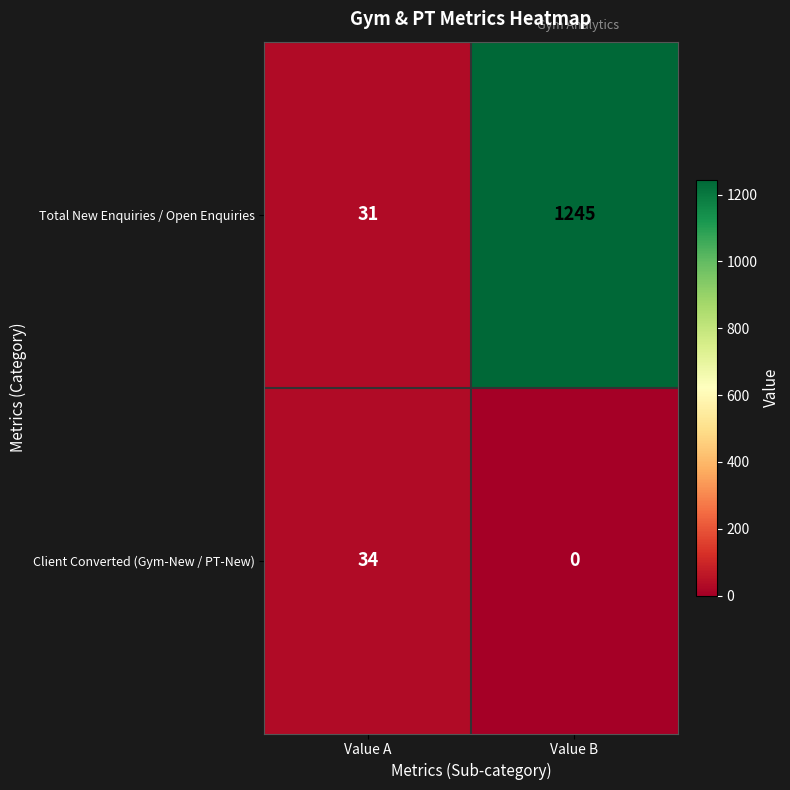

At which category is the sum across all series the highest?

Value B